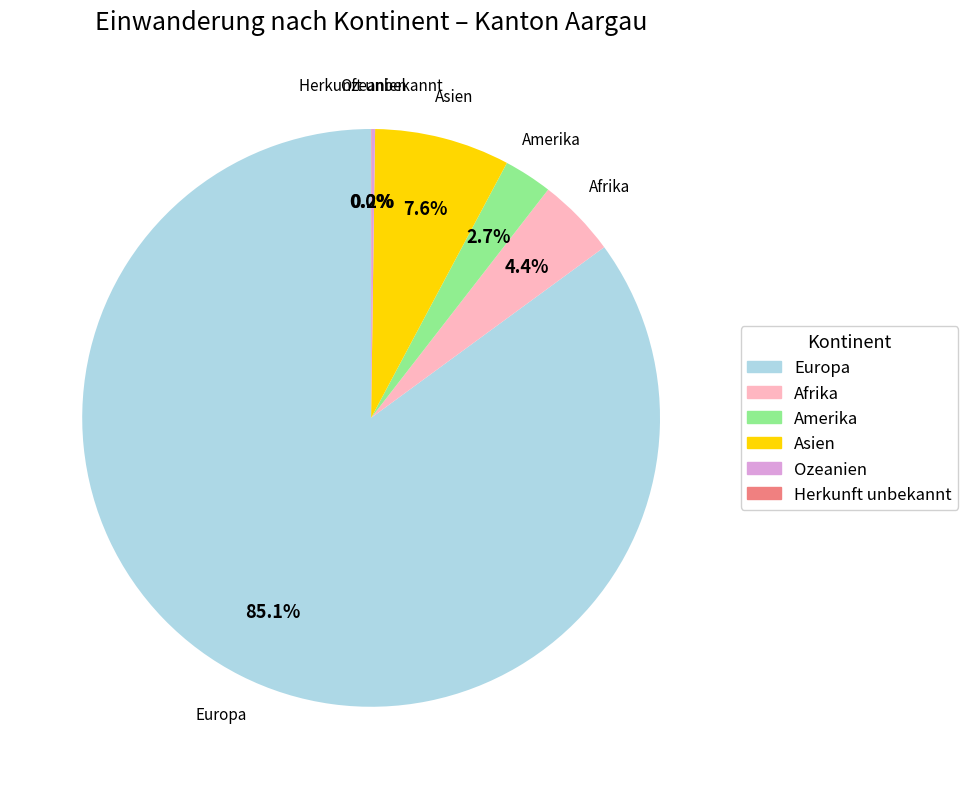

Is the sum of Europa and Afrika greater than half?

Yes